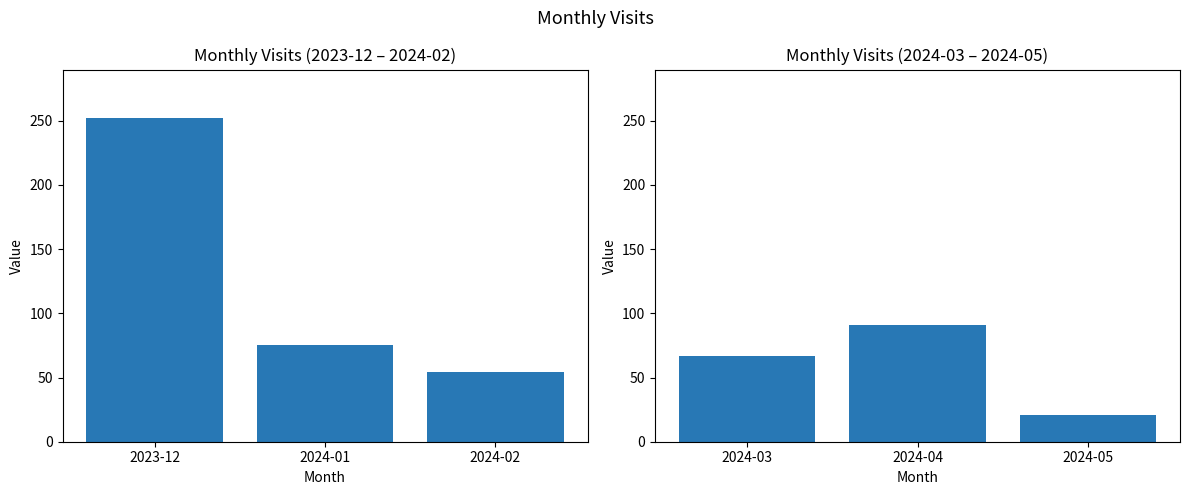

How many data points does each series have?

3